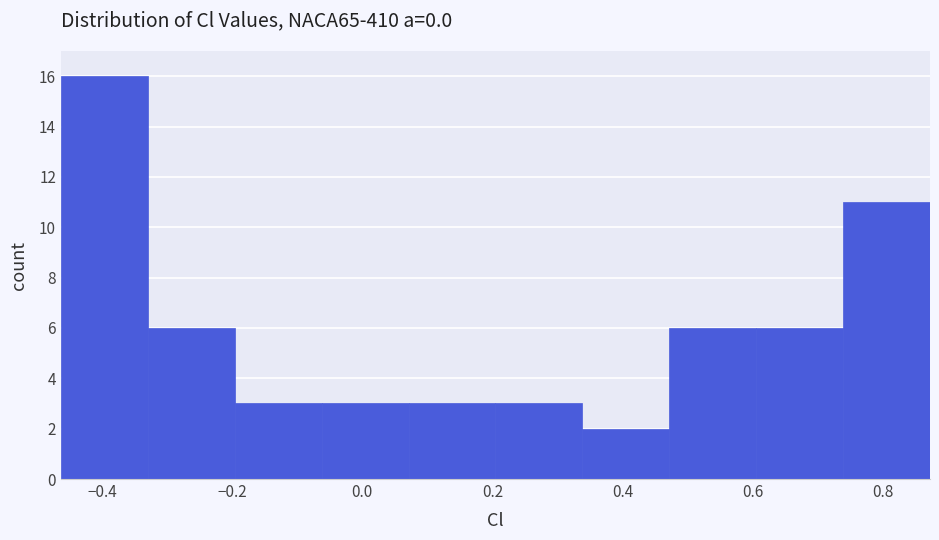

How tall is the bar that spans 0.74 to 0.88 on the x-axis? Neither the bar edges nor the heights are printed on the chart, so give them approximately, as read against the axes.

11